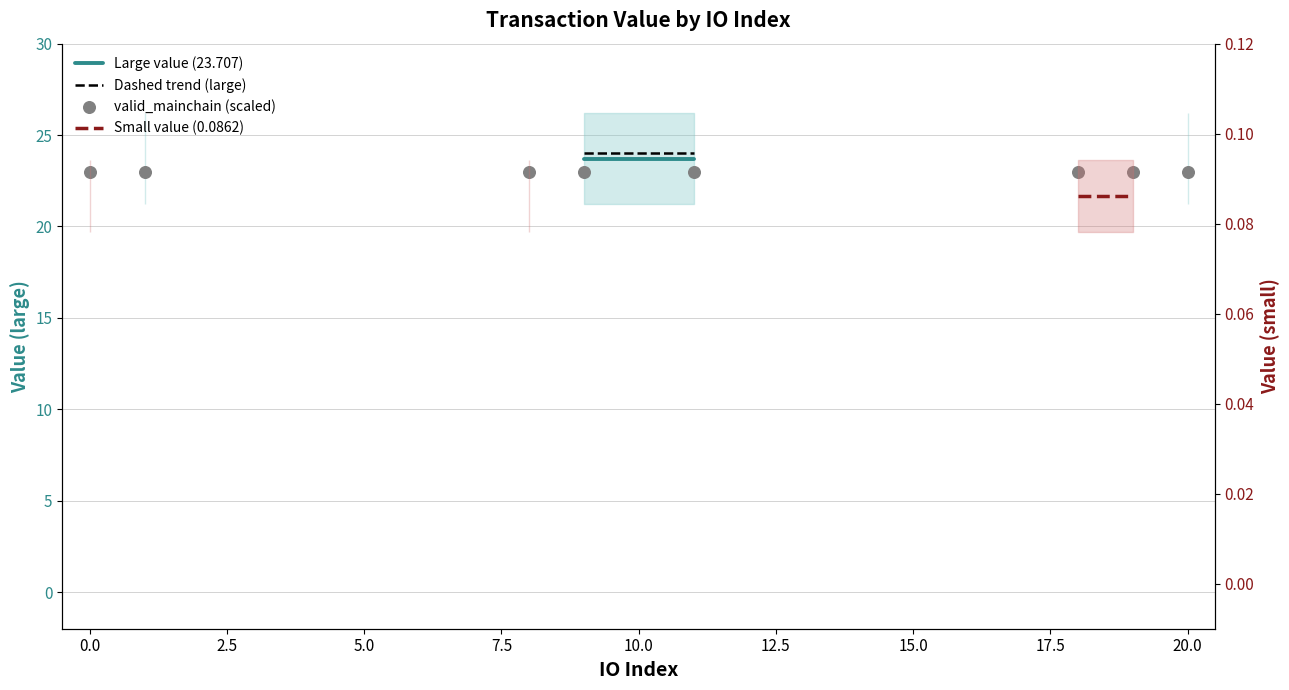

Which series reaches the minimum Y coordinate?

Small value (0.0862)